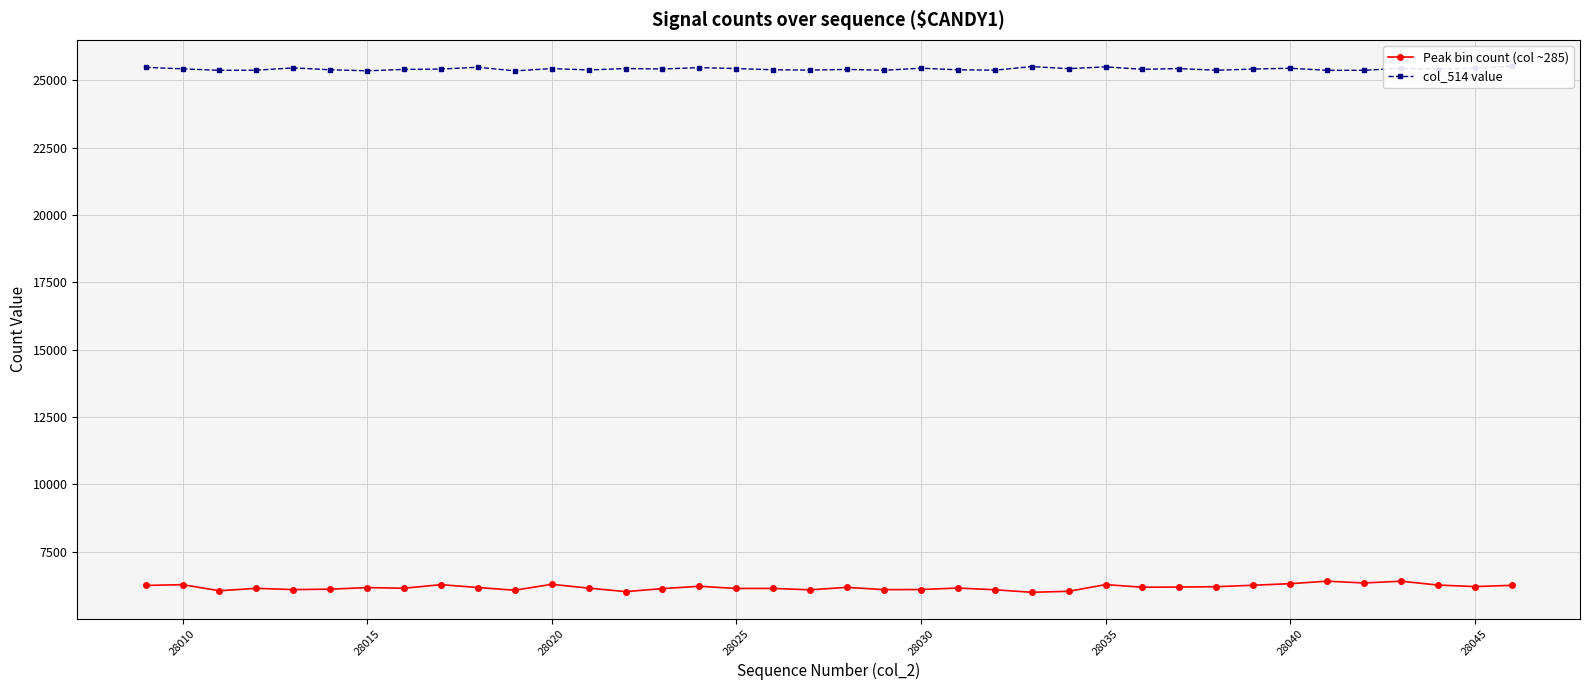

In Peak bin count (col ~285), how many points are higher than both neighbors (excluding endpoints)?

11